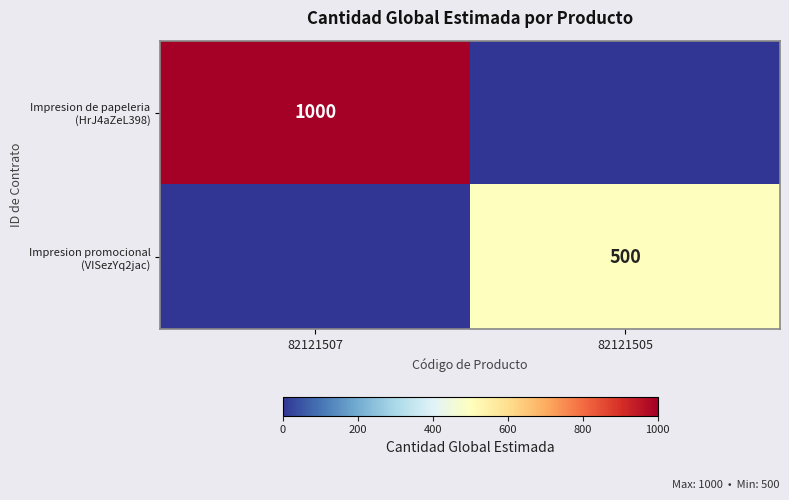

What value does the Impresion de papeleria (HrJ4aZeL398) series have at 82121507?

1000